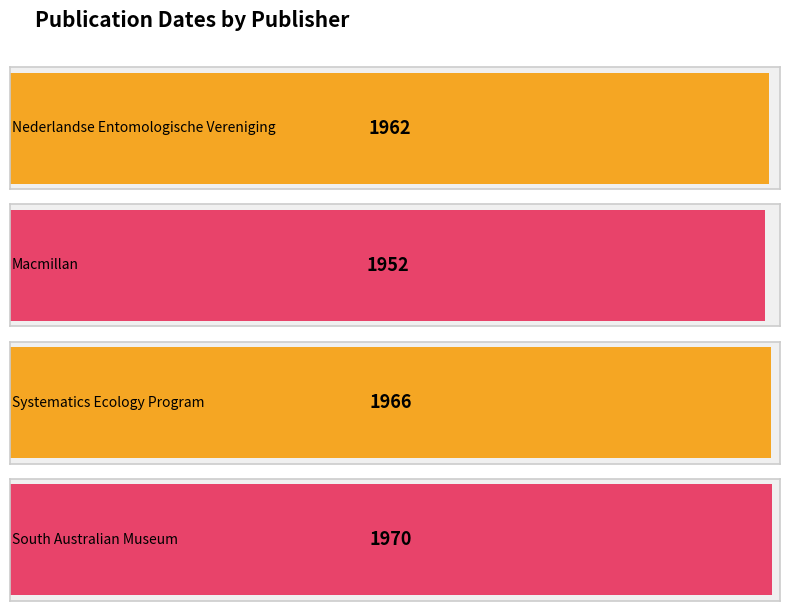

Rank the categories by value from lowest to highest.

Macmillan, Nederlandse Entomologische Vereniging, Systematics Ecology Program, South Australian Museum